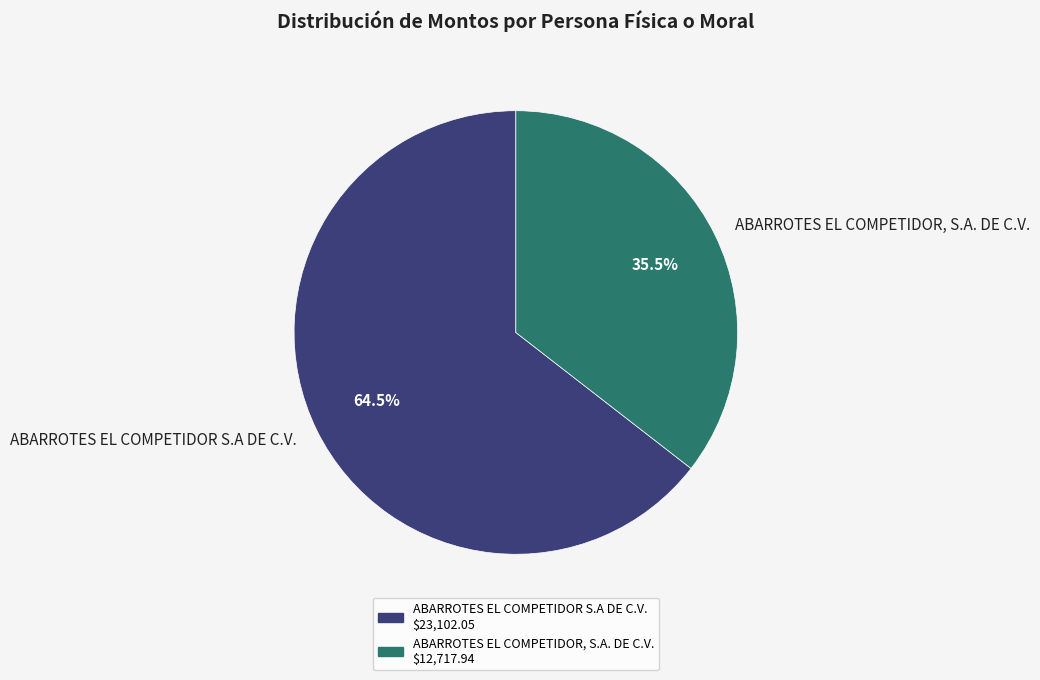

Which slice is the largest?

ABARROTES EL COMPETIDOR S.A DE C.V.